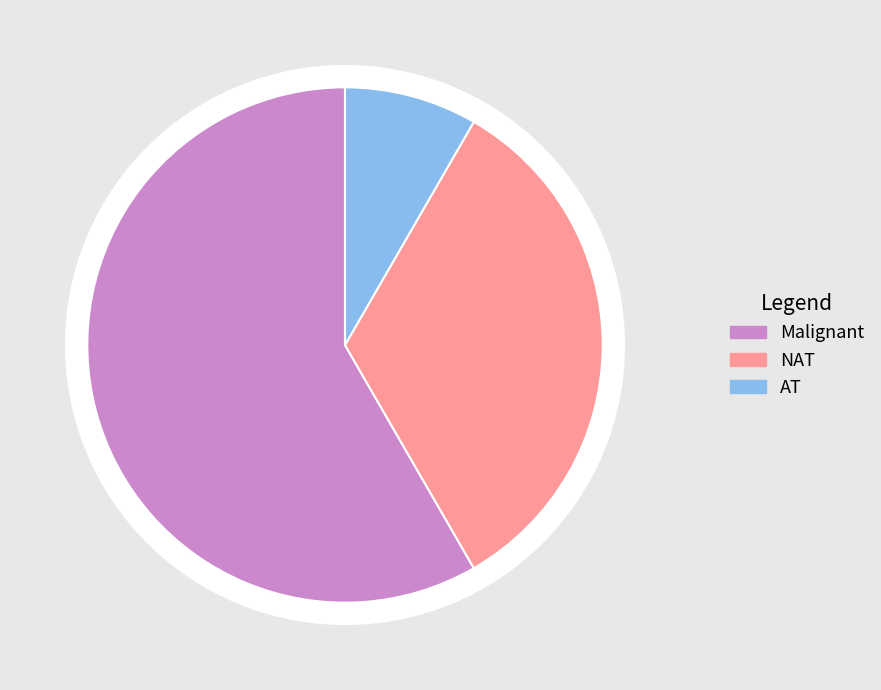

Between Malignant and NAT, which is larger?

Malignant